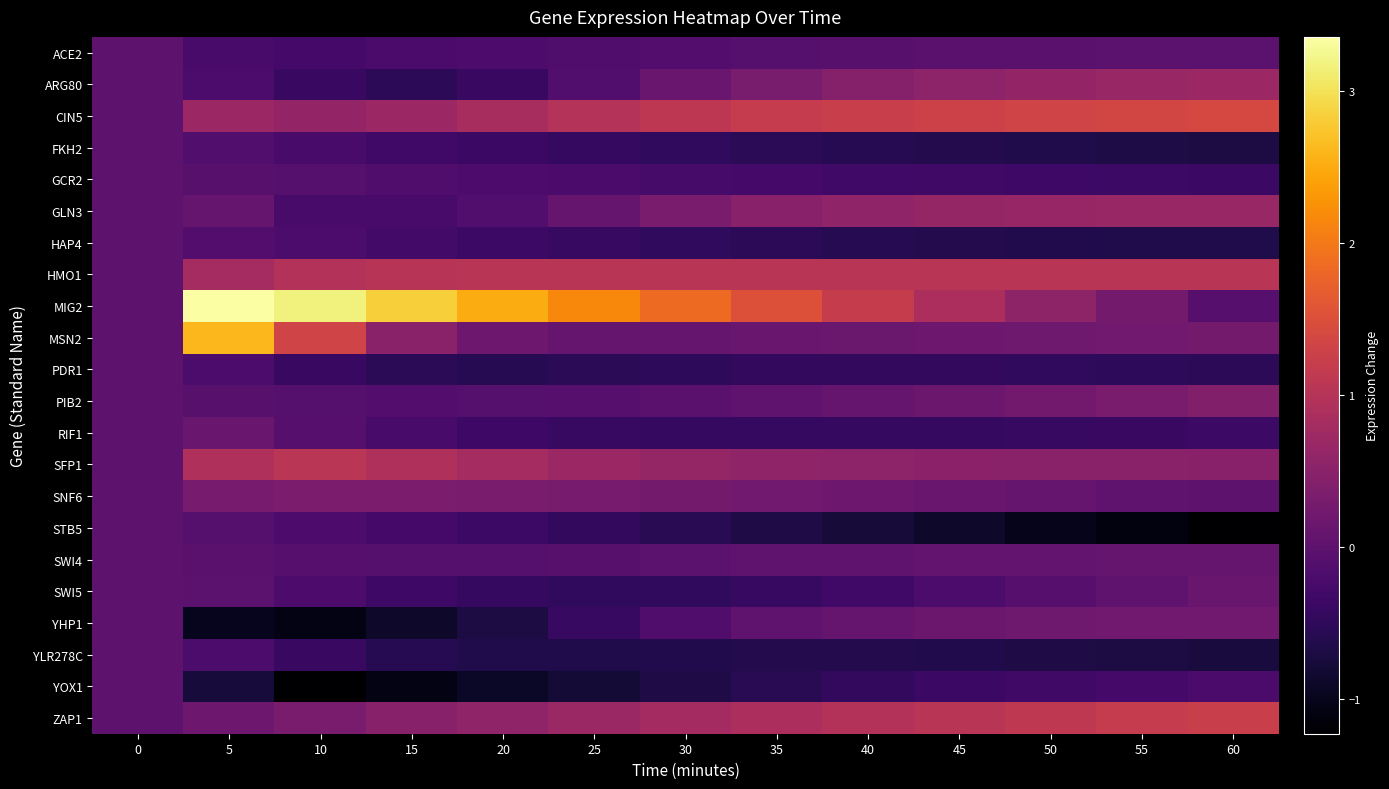

At 30, list the series in order from smallest to largest.

YOX1, YLR278C, STB5, PDR1, FKH2, HAP4, SWI5, RIF1, GCR2, YHP1, ACE2, PIB2, SWI4, MSN2, ARG80, SNF6, GLN3, SFP1, ZAP1, HMO1, CIN5, MIG2